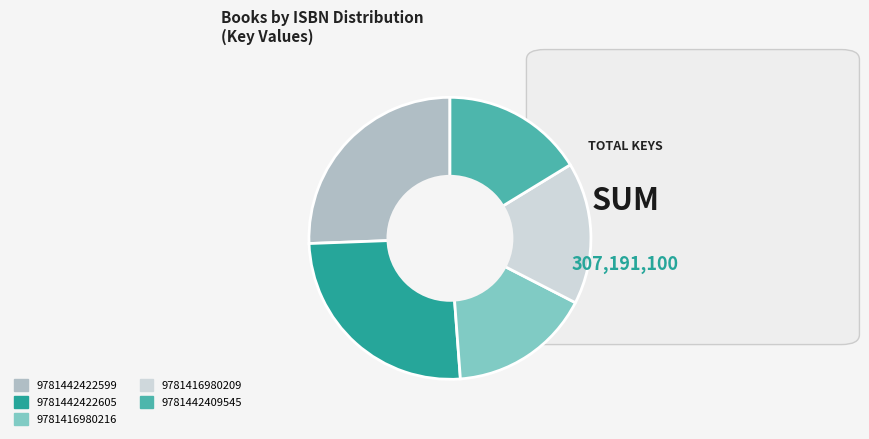

Is there a majority slice in this chart?

No